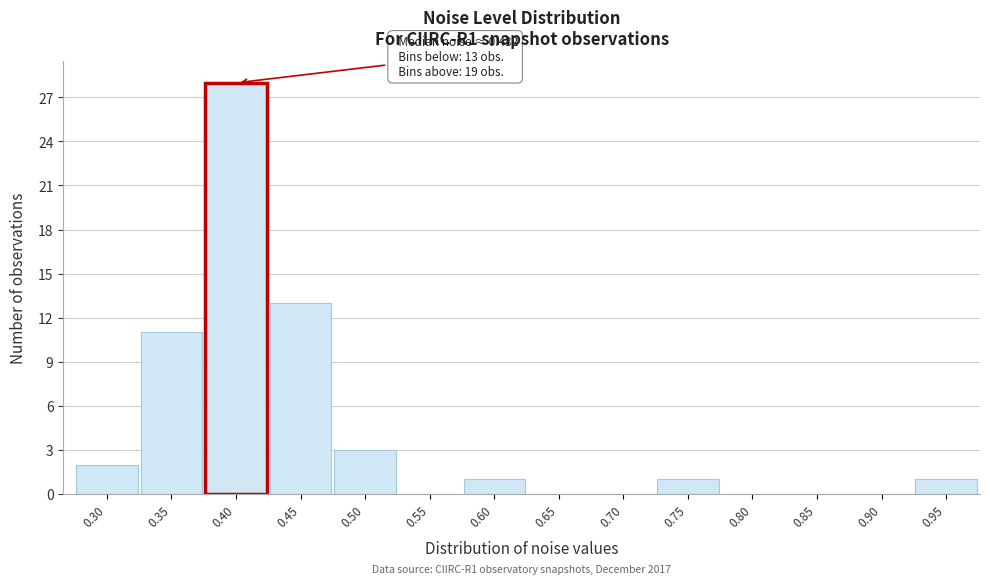

Reading left to right, extract all data points from this chart.

0.30=2	0.35=11	0.40=28	0.45=13	0.50=3	0.55=0	0.60=1	0.65=0	0.70=0	0.75=1	0.80=0	0.85=0	0.90=0	0.95=1